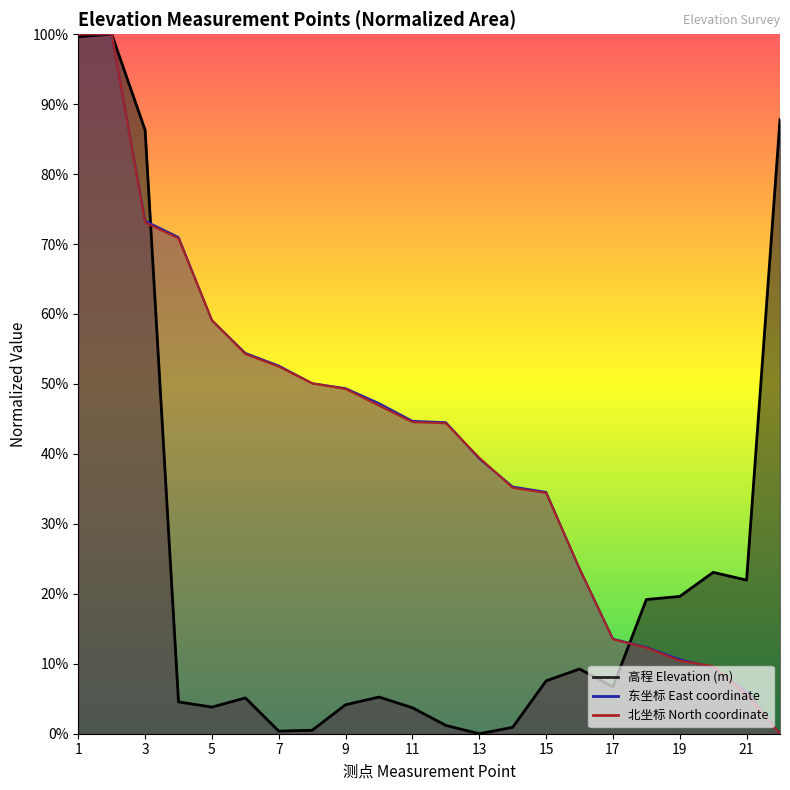

Is the value of 北坐标 North coordinate at 16 greater than the value of 高程 Elevation (m) at 6?

Yes